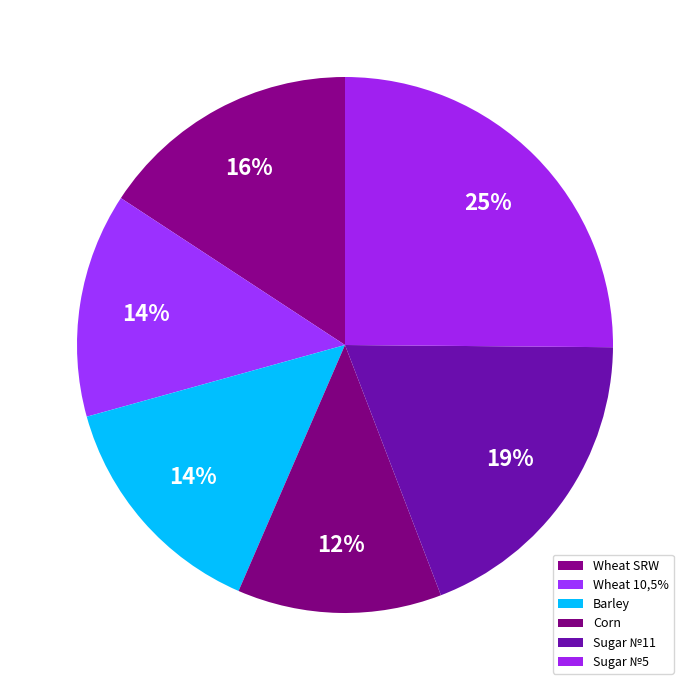

To the nearest percent, what portion does Sugar №11 represent?

19%